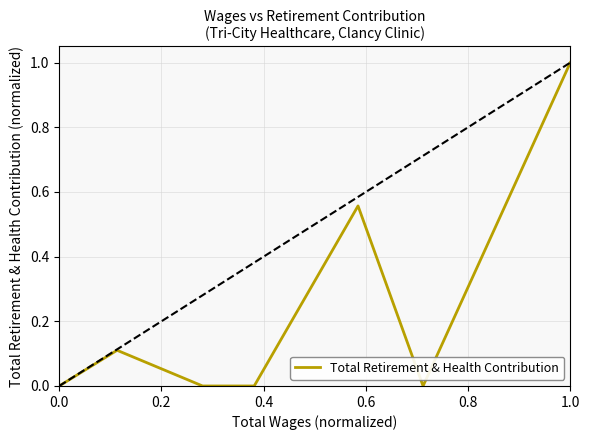

Reading right to left, transcribe all the data shown in this chart.

1.0	0.0	0.6	0.0	0.0	0.1	0.0